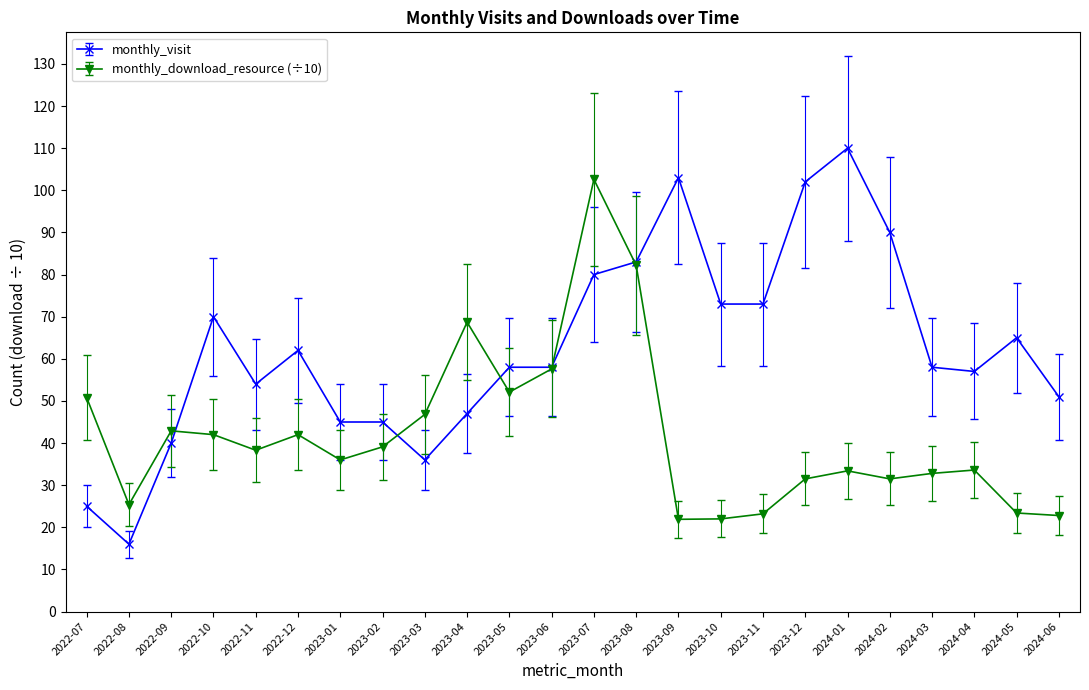

Which series has the widest spread of values?

monthly_visit